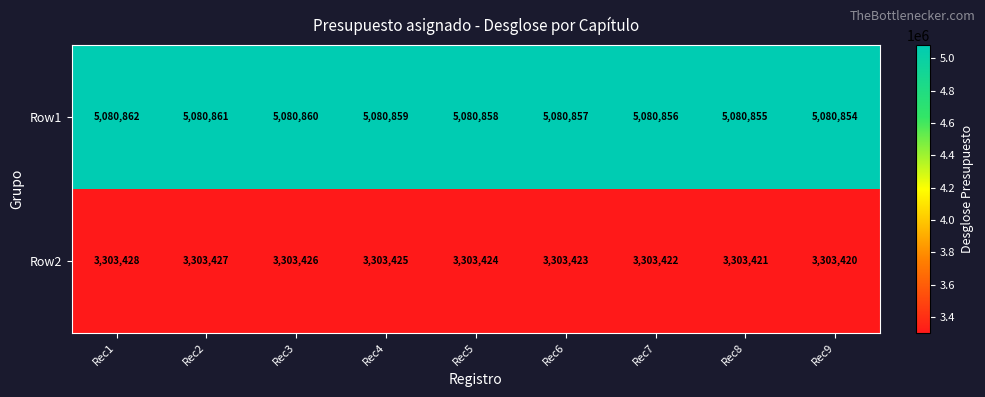

List the labels in order of Row1 value, smallest first.

Rec9, Rec8, Rec7, Rec6, Rec5, Rec4, Rec3, Rec2, Rec1